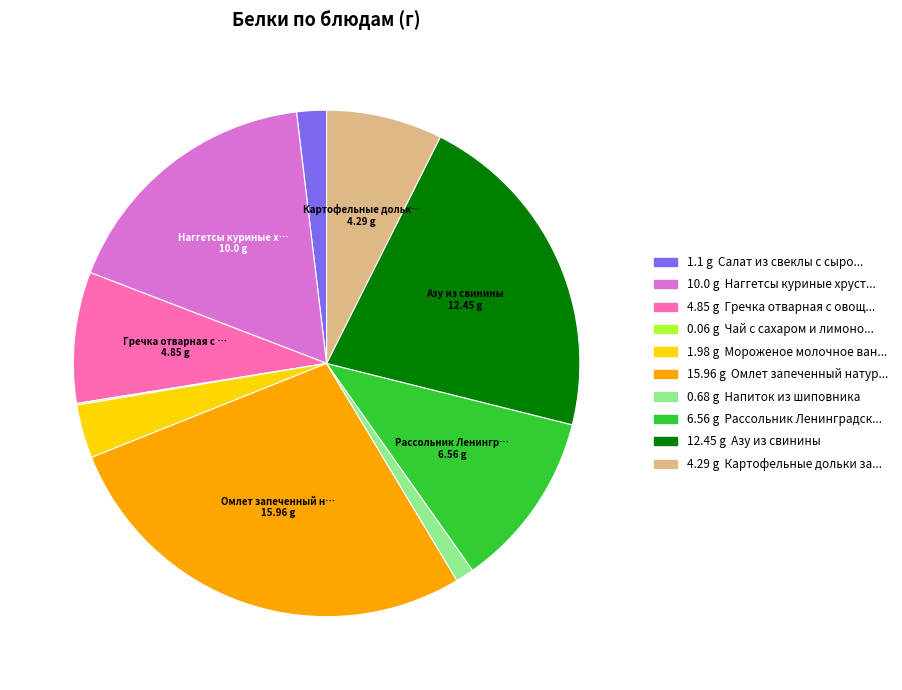

Is there any slice that represents more than half of the pie?

No